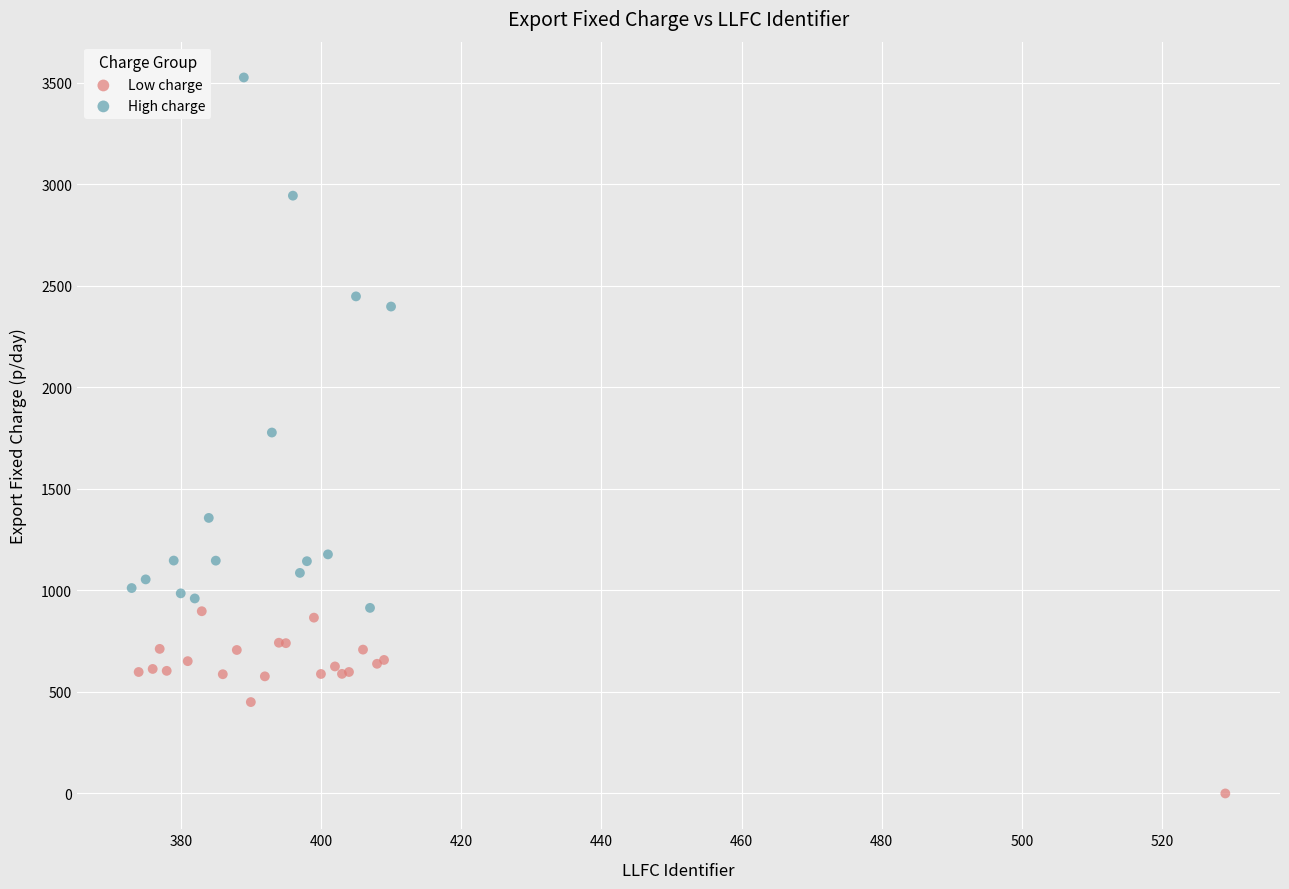

Which series contains the lowest Y value?

Low charge